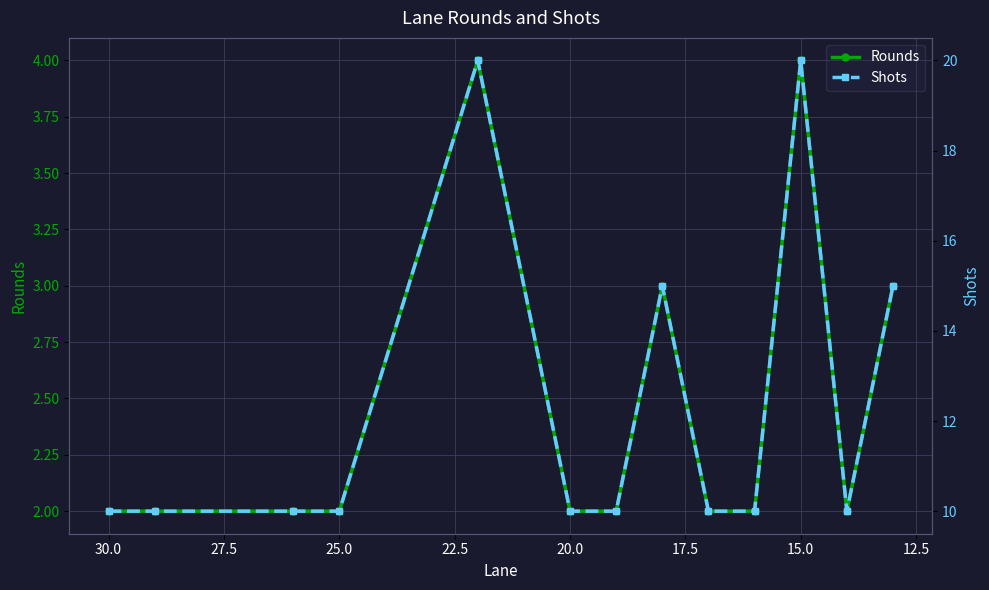

At how many categories does at least one series exceed 4?

13